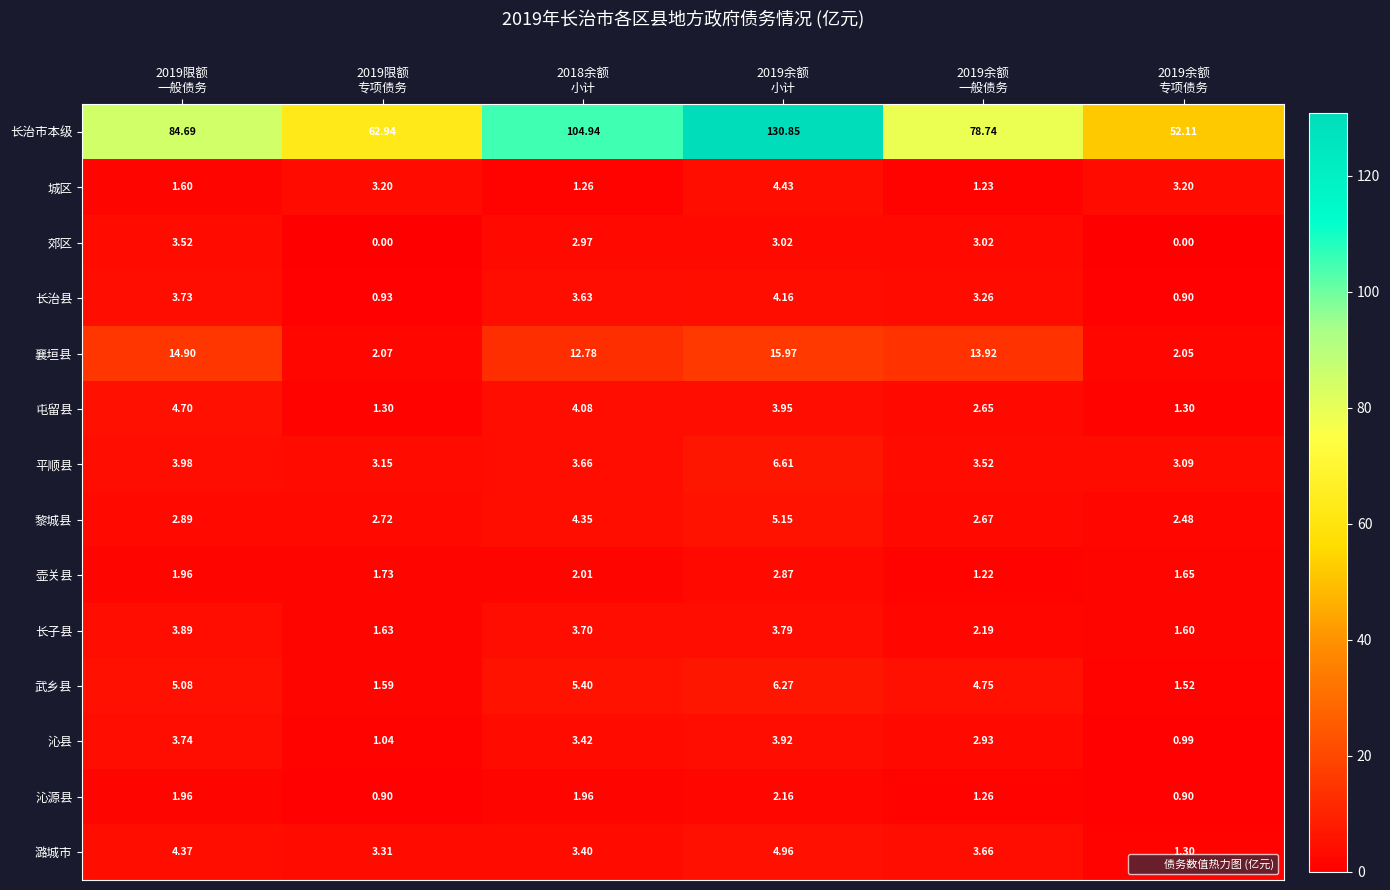

Which series has the largest range (max minus min)?

长治市本级